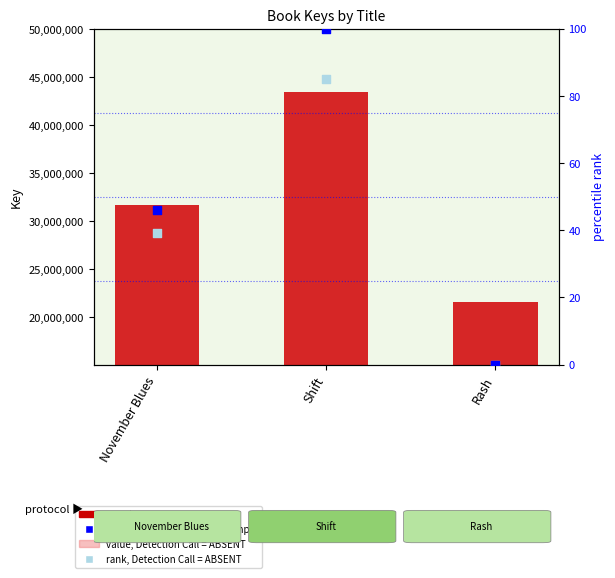

What is the total value across all series at Shift?

86936649.0